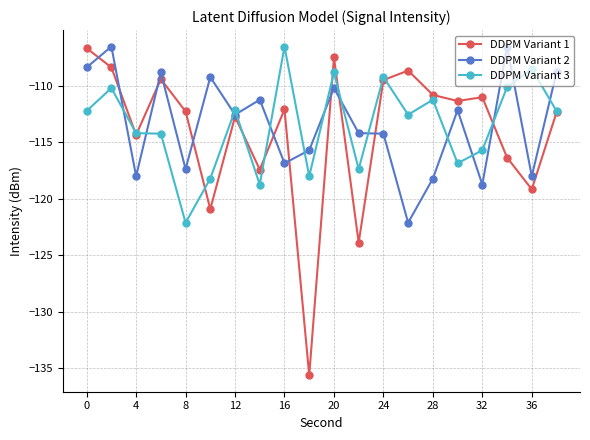

What is the highest value of the DDPM Variant 2 series?

-106.5